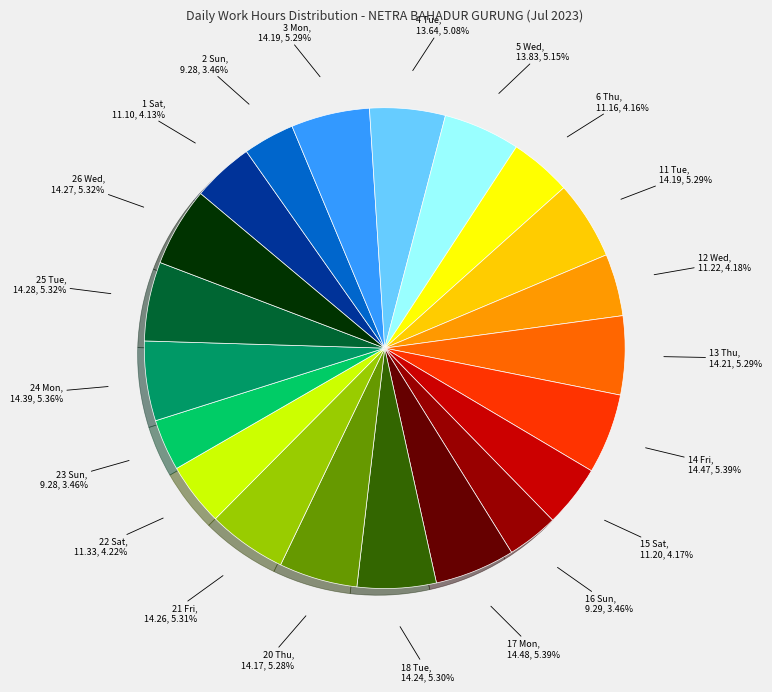

Which has a higher value, 26 Wed or 1 Sat?

26 Wed